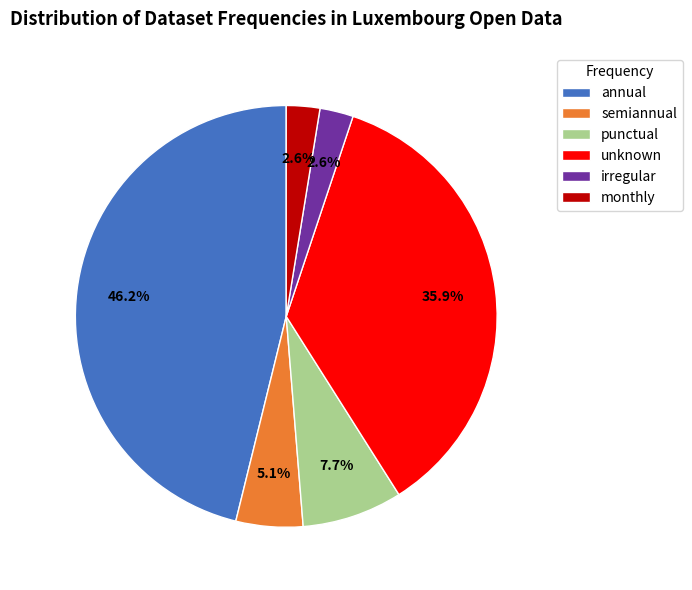

Does monthly account for over 50% of the chart?

No